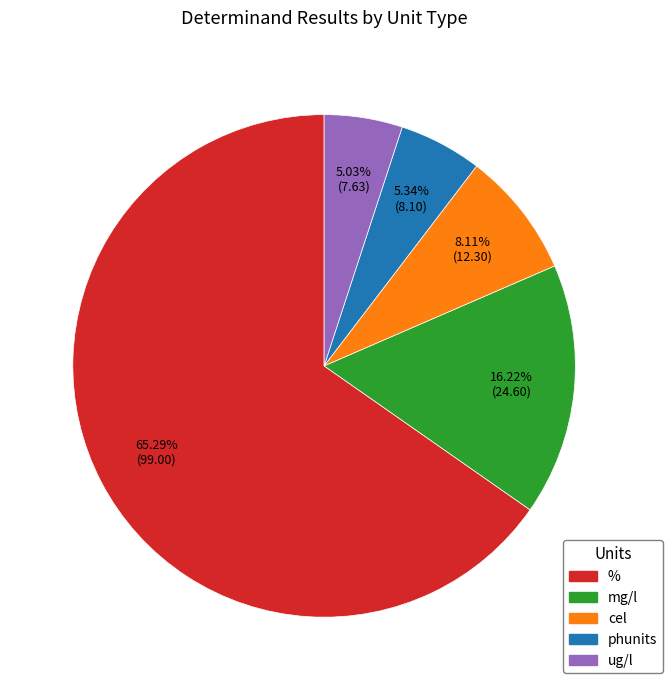

Does any single category account for the majority?

Yes